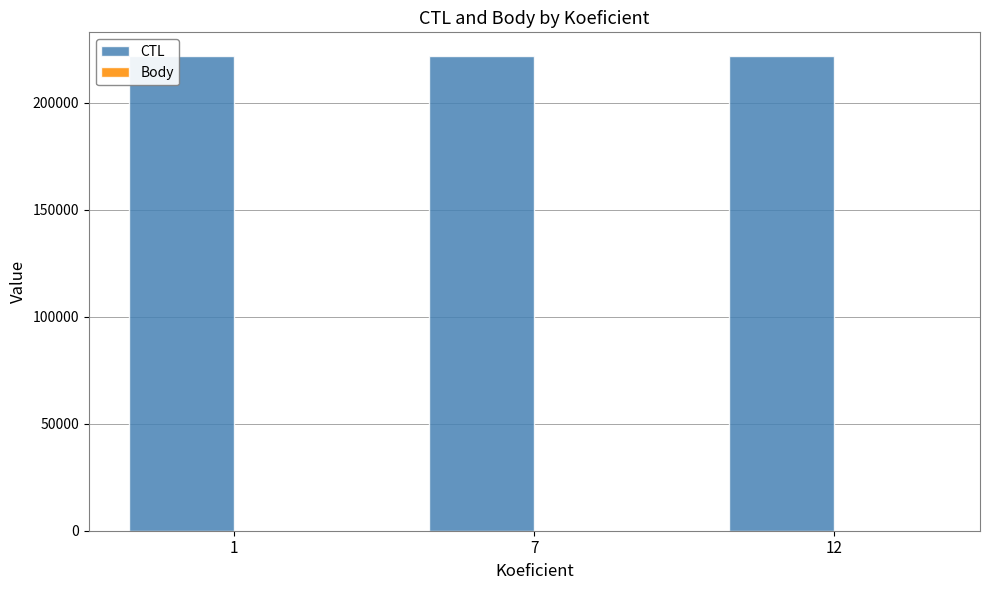

Which series has the largest total across all categories?

CTL